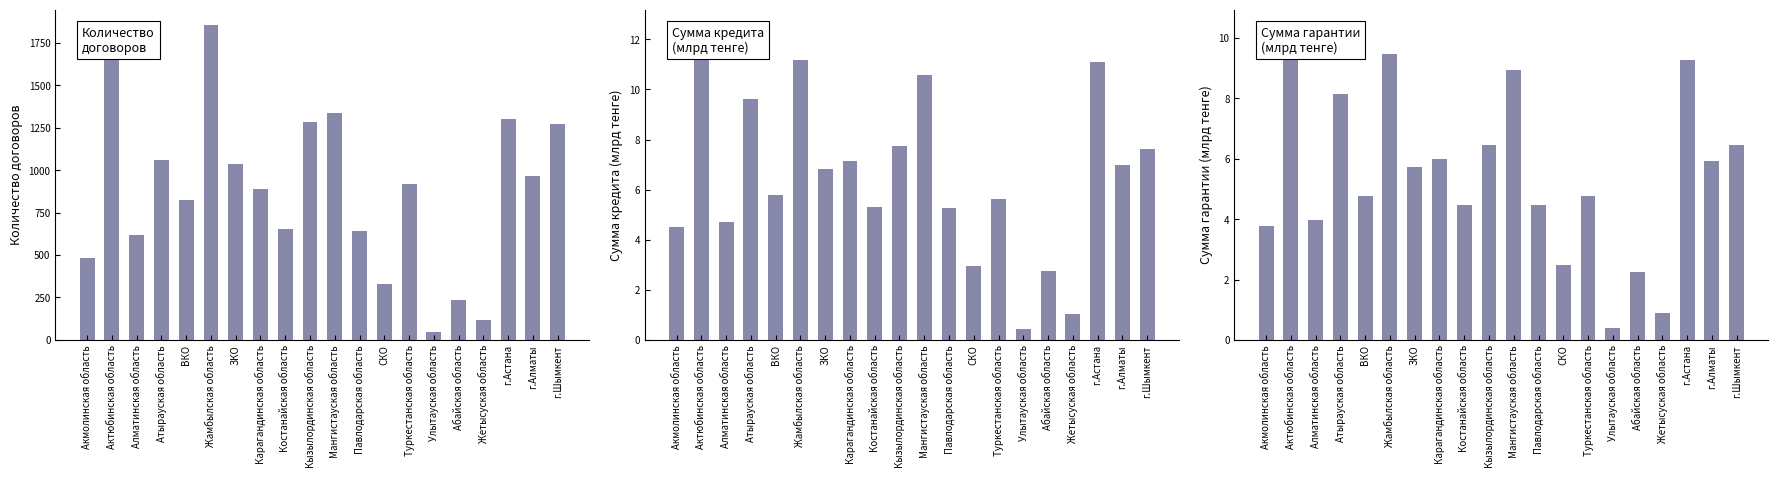

What is the minimum value shown in the chart?

0.4